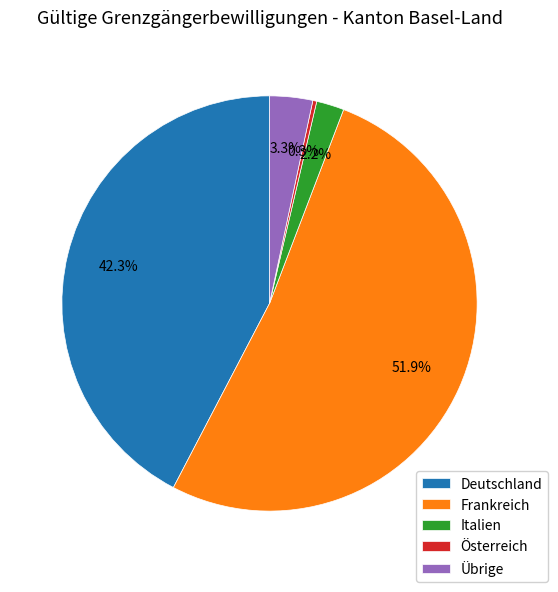

How many slices are in this pie chart?

5